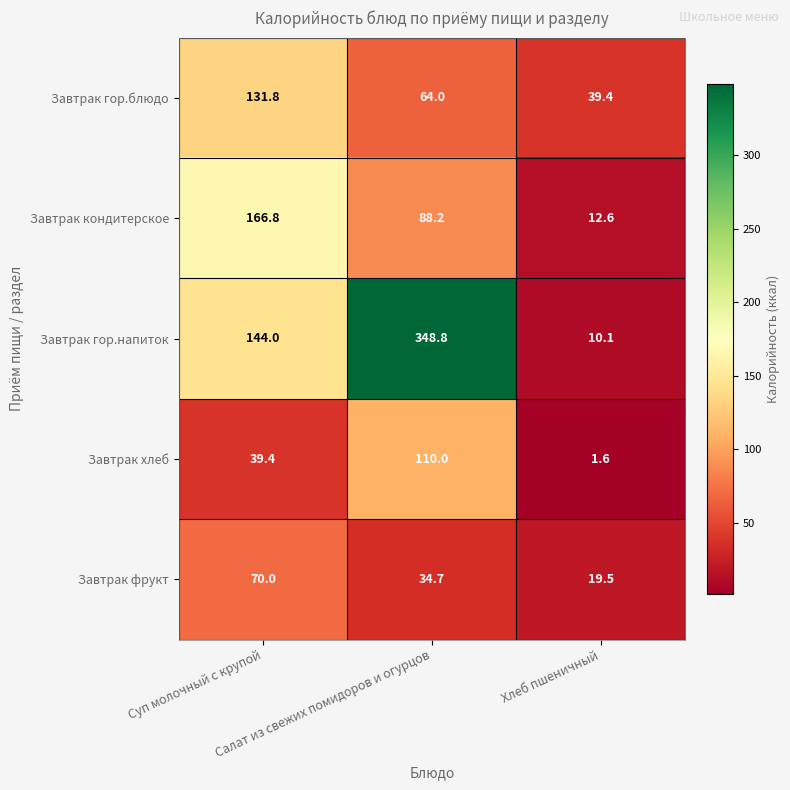

Which label corresponds to the largest value in the chart?

Салат из свежих помидоров и огурцов